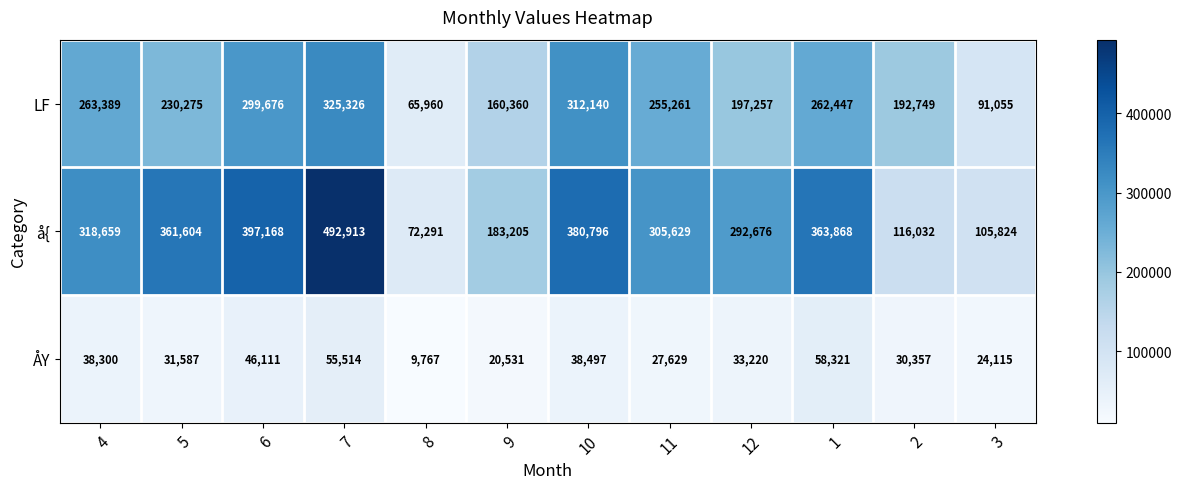

The LF series shows 91055 at 3. True or false?

True